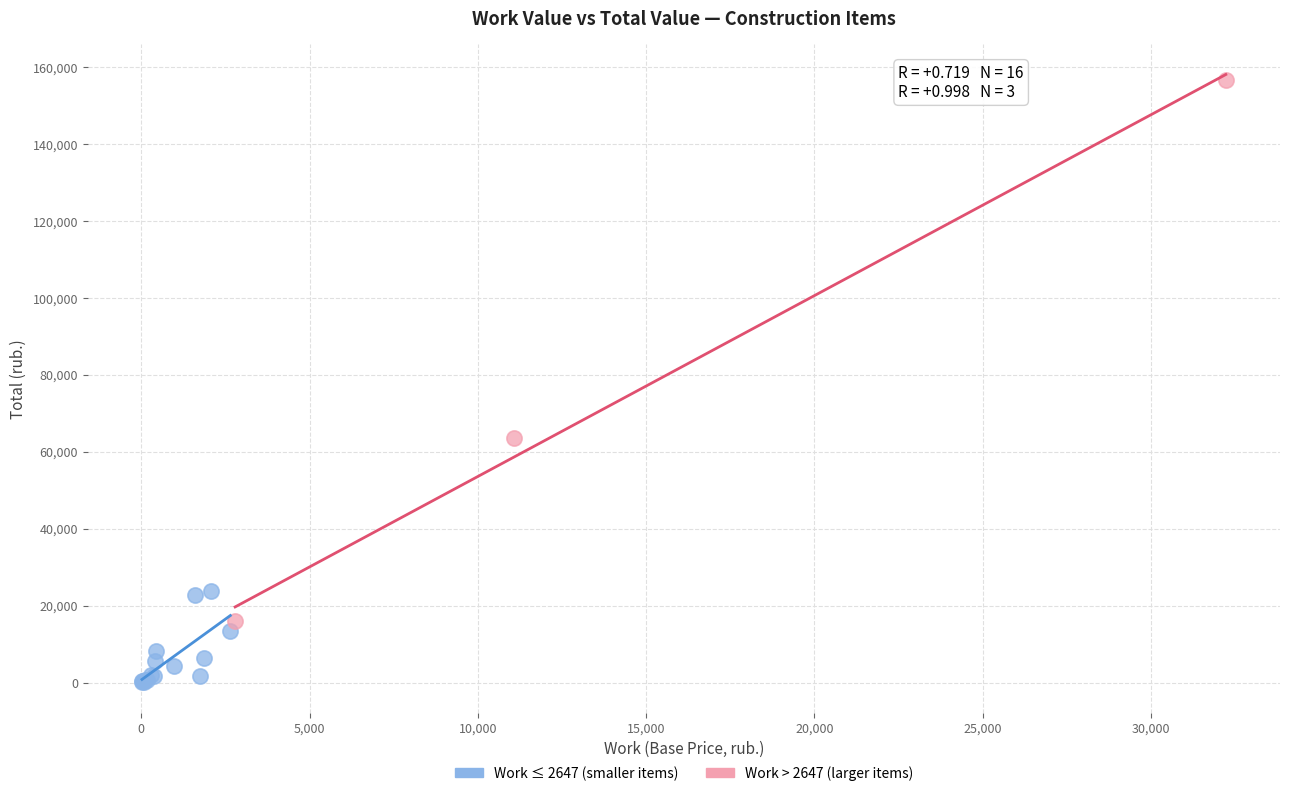

Which series has the largest Y range (max minus min)?

Work > 2647 (larger items)